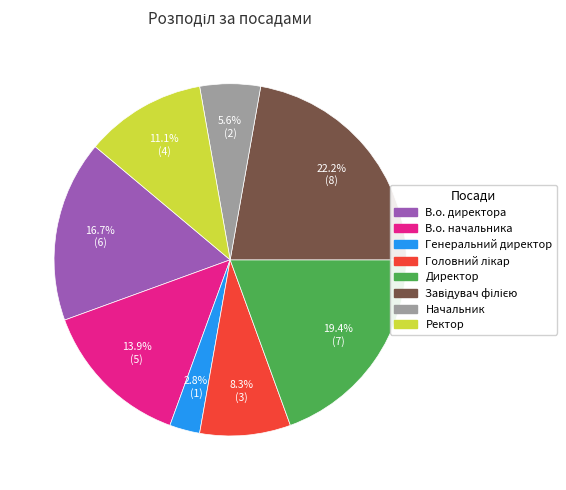

To the nearest percent, what is the combined percentage of Директор and В.о. директора?

36%